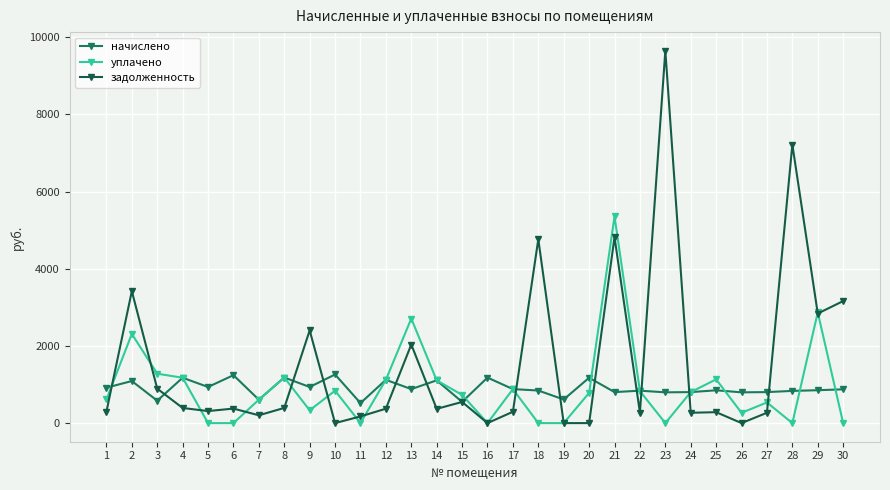

What is the total value across all series at 4?

2743.6